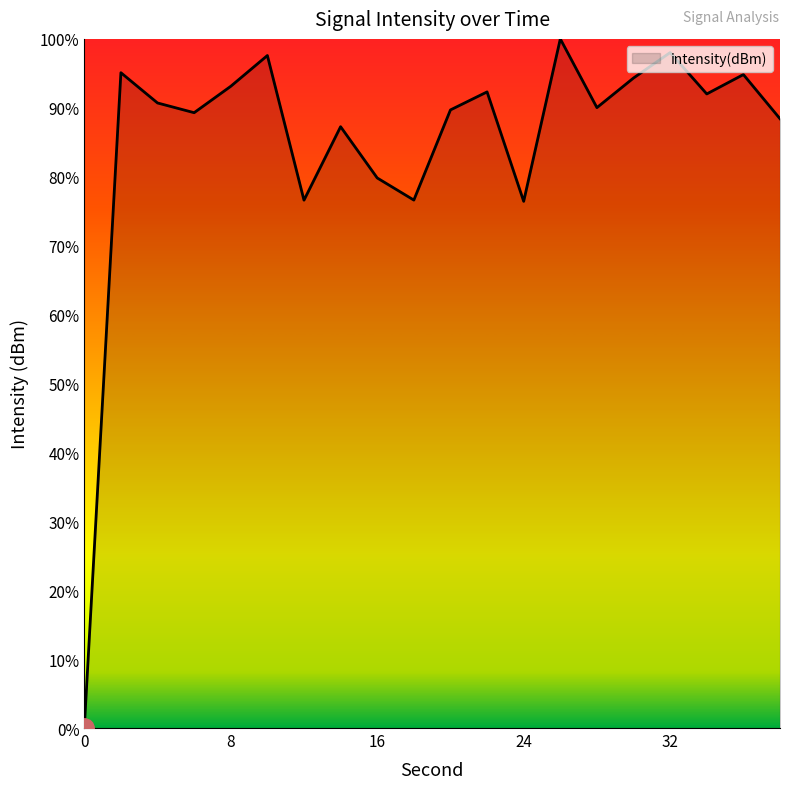

What is the greatest value displayed?

100.0